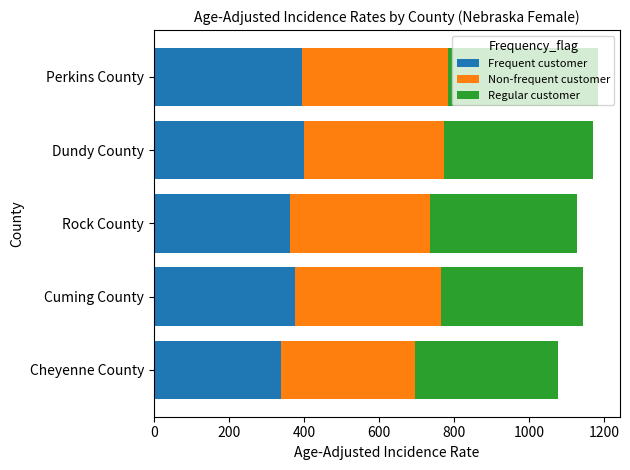

What is the lowest value of the Frequent customer series?

340.0